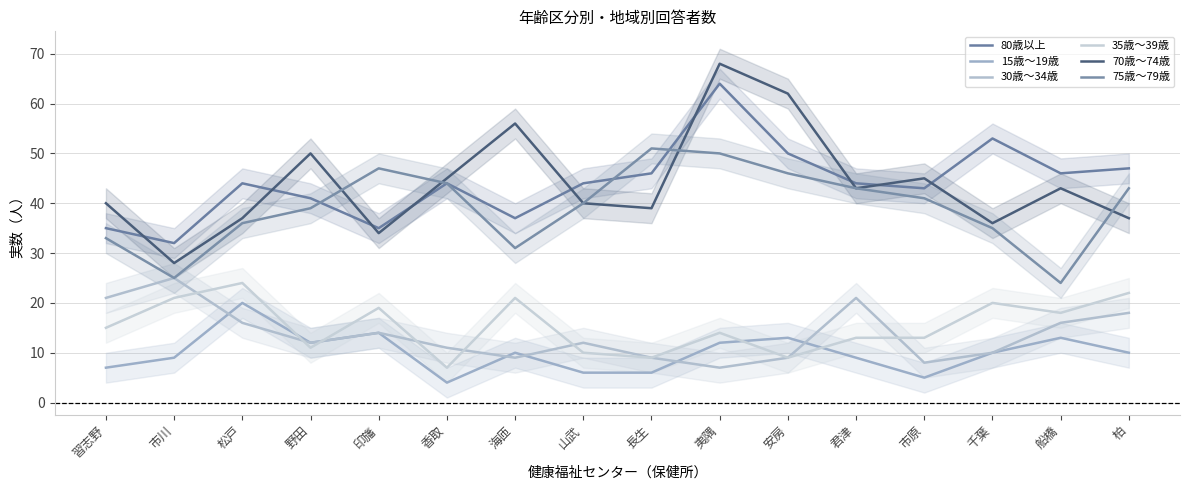

What is the highest value of the 80歳以上 series?

64